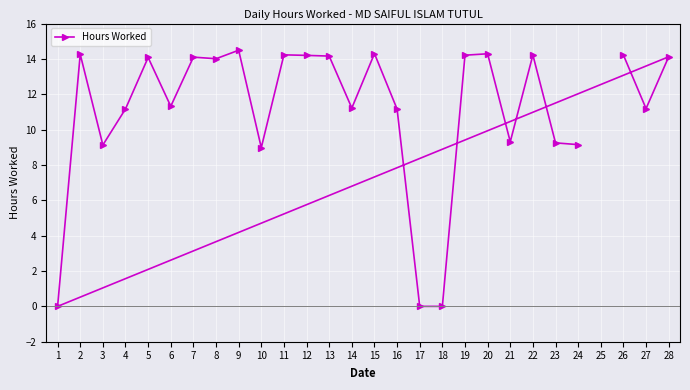

The value at 16 is 6.3. True or false?

False